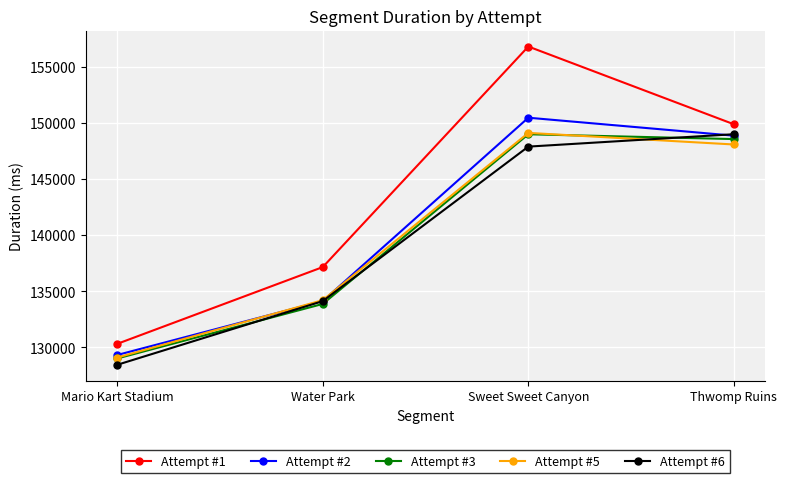

True or false: Attempt #1 has more than 1 points higher than both neighbors.

False